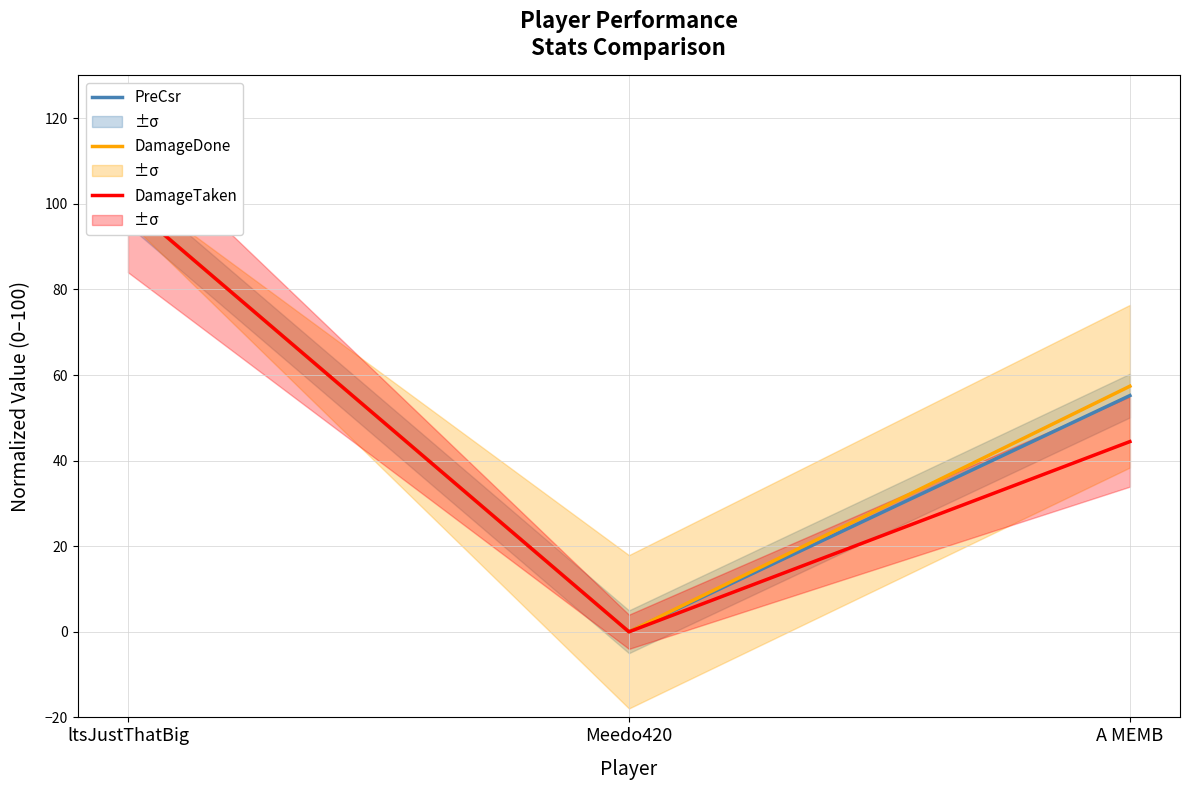

How many DamageTaken values are between 0 and 100?

3